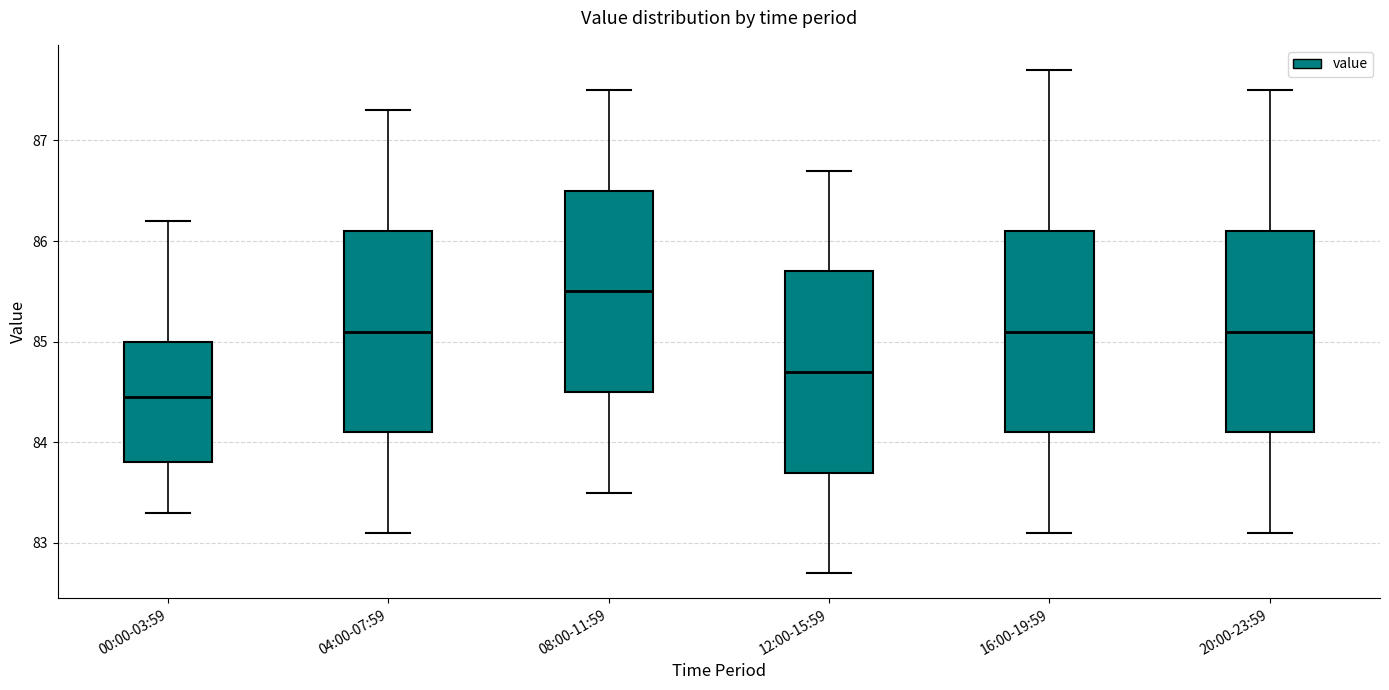

Reading left to right, read every box against the y-axis: the position of its median line, the range the box covers, and the ends of its whiskers. The values are not printed on the chart, so give them approximately, as read against the axis.

00:00-03:59: median 84.5, box 83.8 to 85.0, whiskers 83.3 to 86.2
04:00-07:59: median 85.1, box 84.1 to 86.1, whiskers 83.1 to 87.3
08:00-11:59: median 85.5, box 84.5 to 86.5, whiskers 83.5 to 87.5
12:00-15:59: median 84.7, box 83.7 to 85.7, whiskers 82.7 to 86.7
16:00-19:59: median 85.1, box 84.1 to 86.1, whiskers 83.1 to 87.7
20:00-23:59: median 85.1, box 84.1 to 86.1, whiskers 83.1 to 87.5